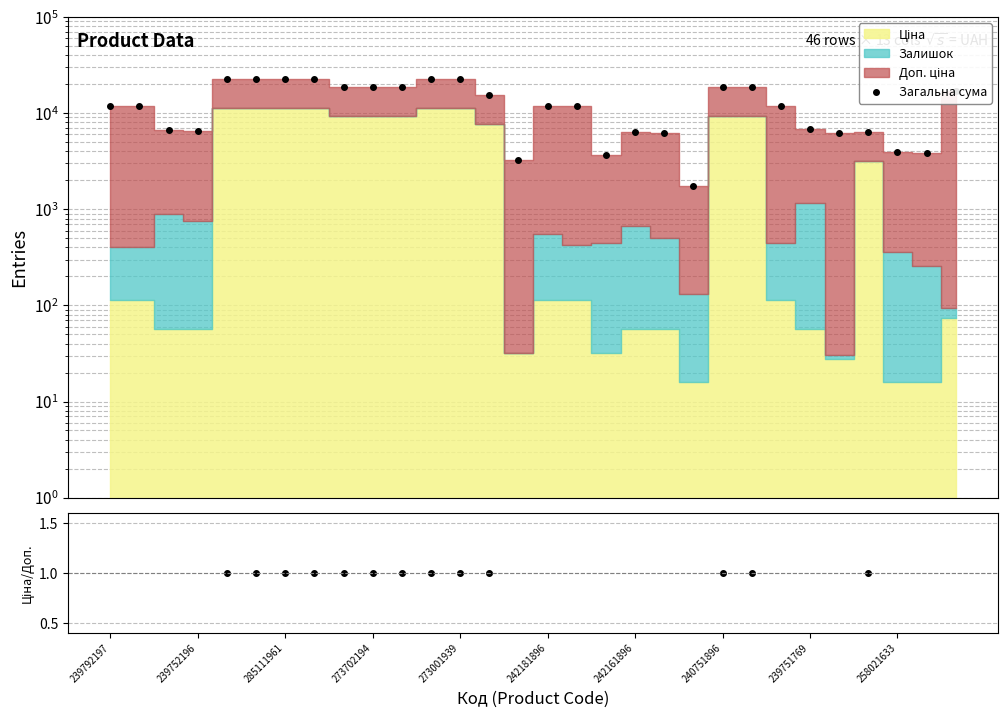

Does the chart have visible grid lines?

Yes